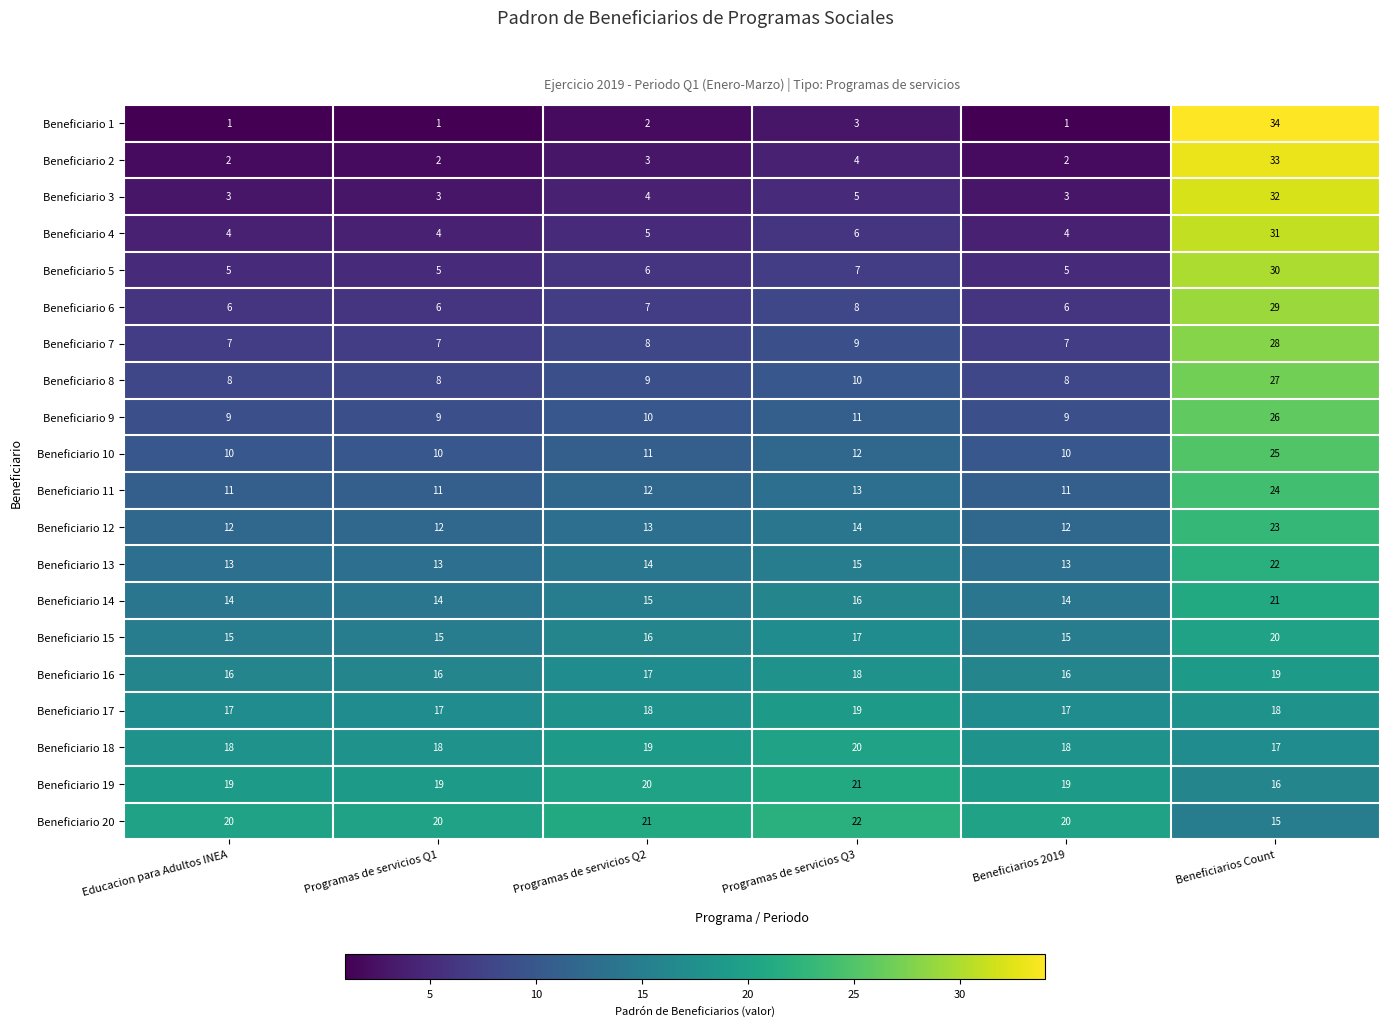

At Programas de servicios Q1, list the series in order from smallest to largest.

Beneficiario 1, Beneficiario 2, Beneficiario 3, Beneficiario 4, Beneficiario 5, Beneficiario 6, Beneficiario 7, Beneficiario 8, Beneficiario 9, Beneficiario 10, Beneficiario 11, Beneficiario 12, Beneficiario 13, Beneficiario 14, Beneficiario 15, Beneficiario 16, Beneficiario 17, Beneficiario 18, Beneficiario 19, Beneficiario 20